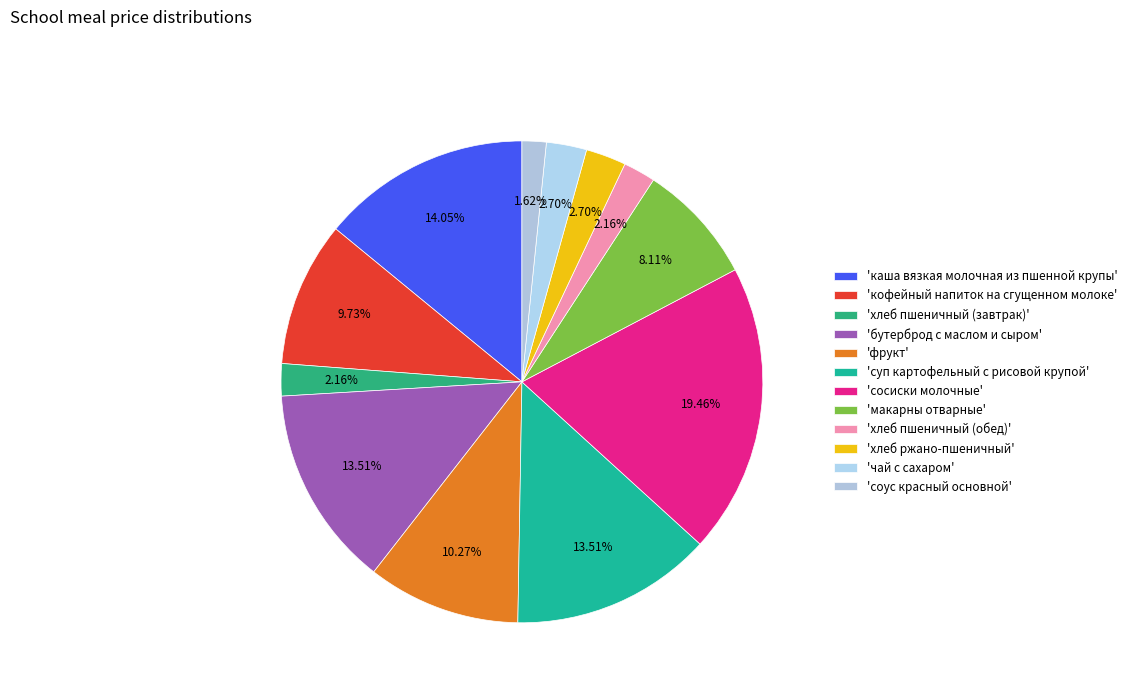

How many slices are in this pie chart?

12